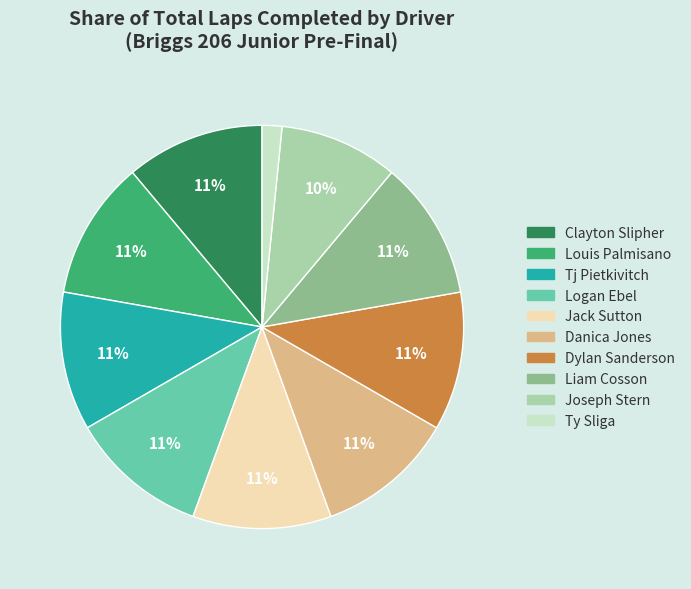

Which slice is the smallest?

Ty Sliga